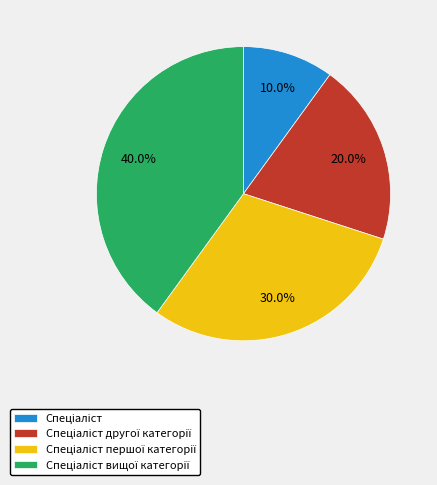

Does any single category account for the majority?

No